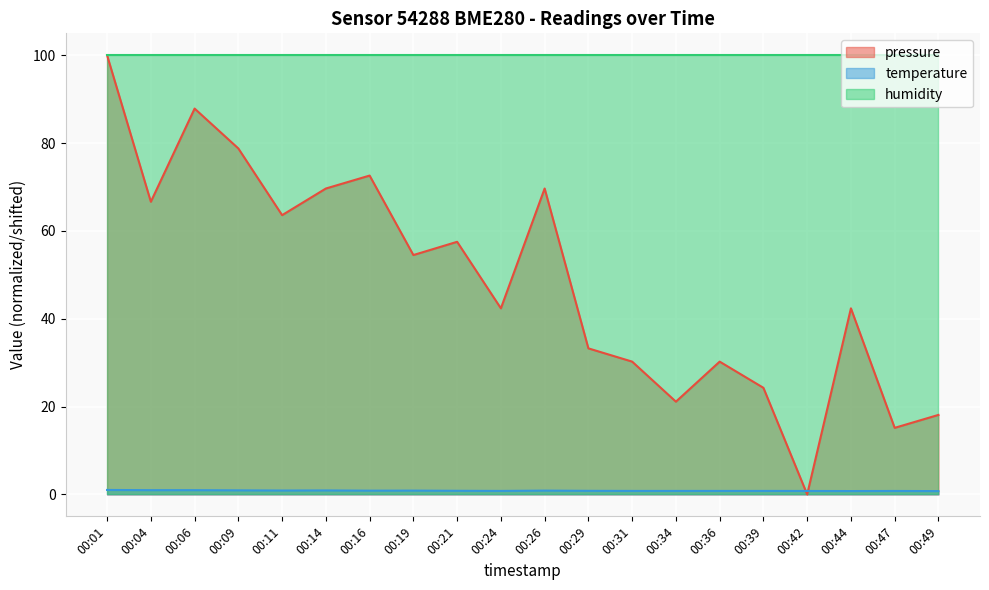

In pressure, how many points are lower than both neighbors (excluding endpoints)?

7